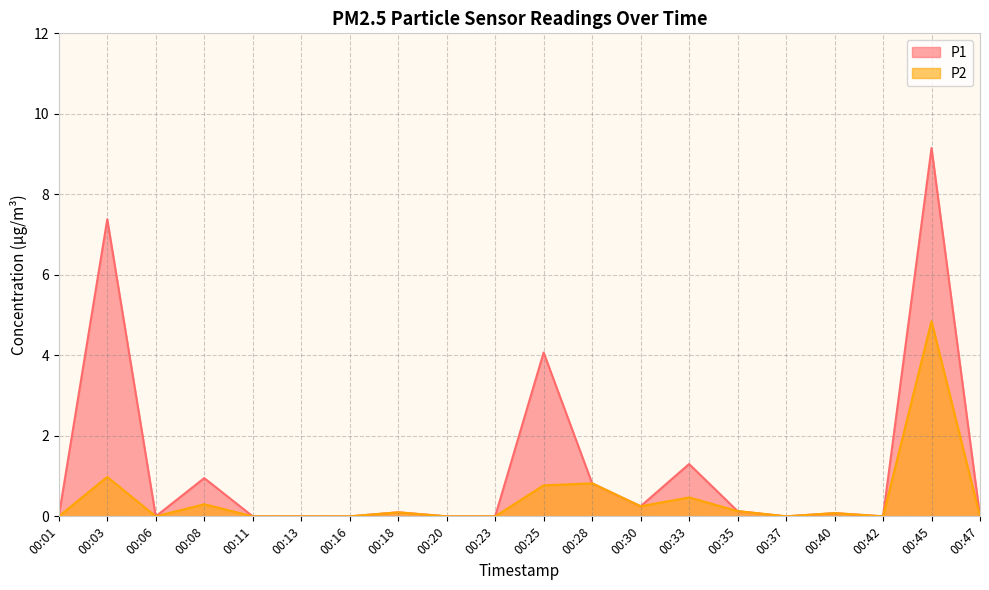

The value of P2 at 00:23 is 1.6. True or false?

False